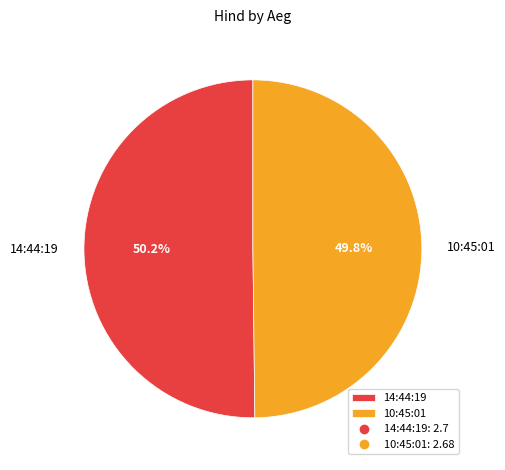

What percentage do 10:45:01 and 14:44:19 together represent?

100.0%